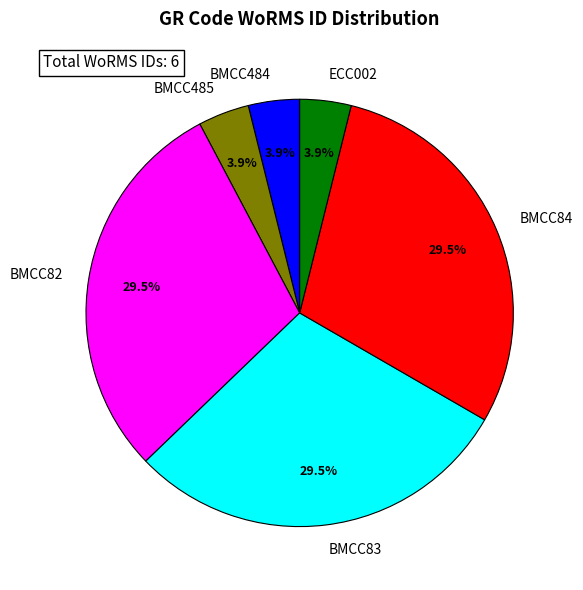

Is there a majority slice in this chart?

No